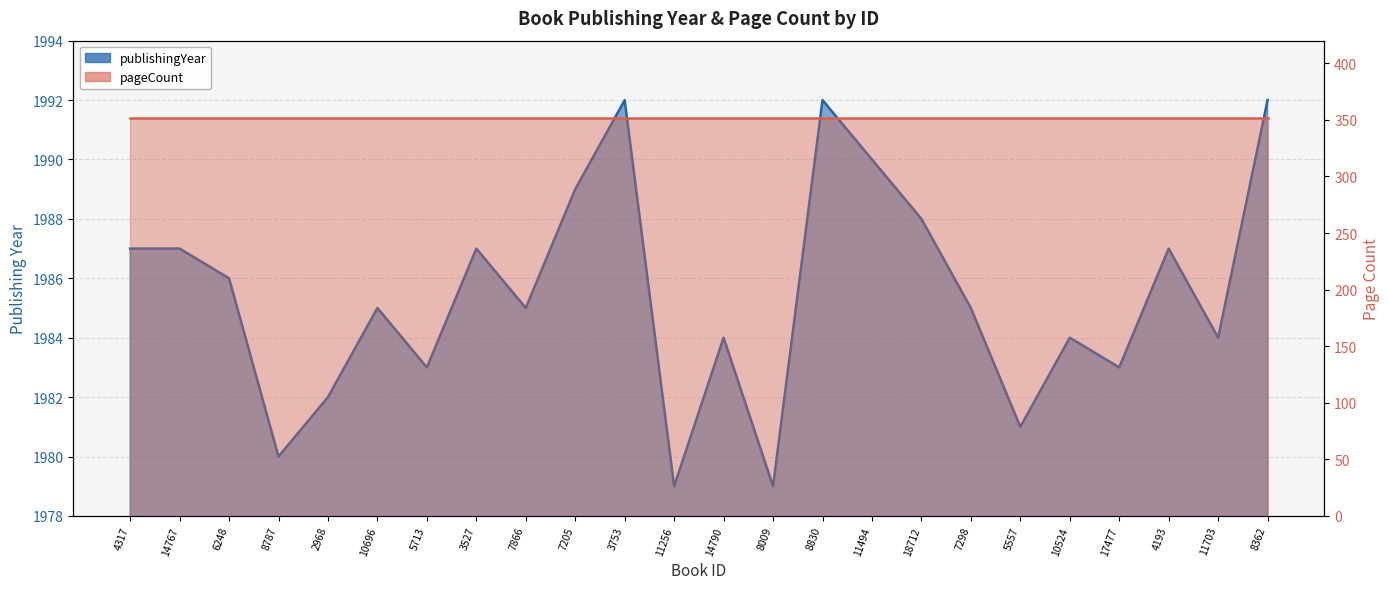

What is the approximate value at 10696, to the nearest 5?

1985